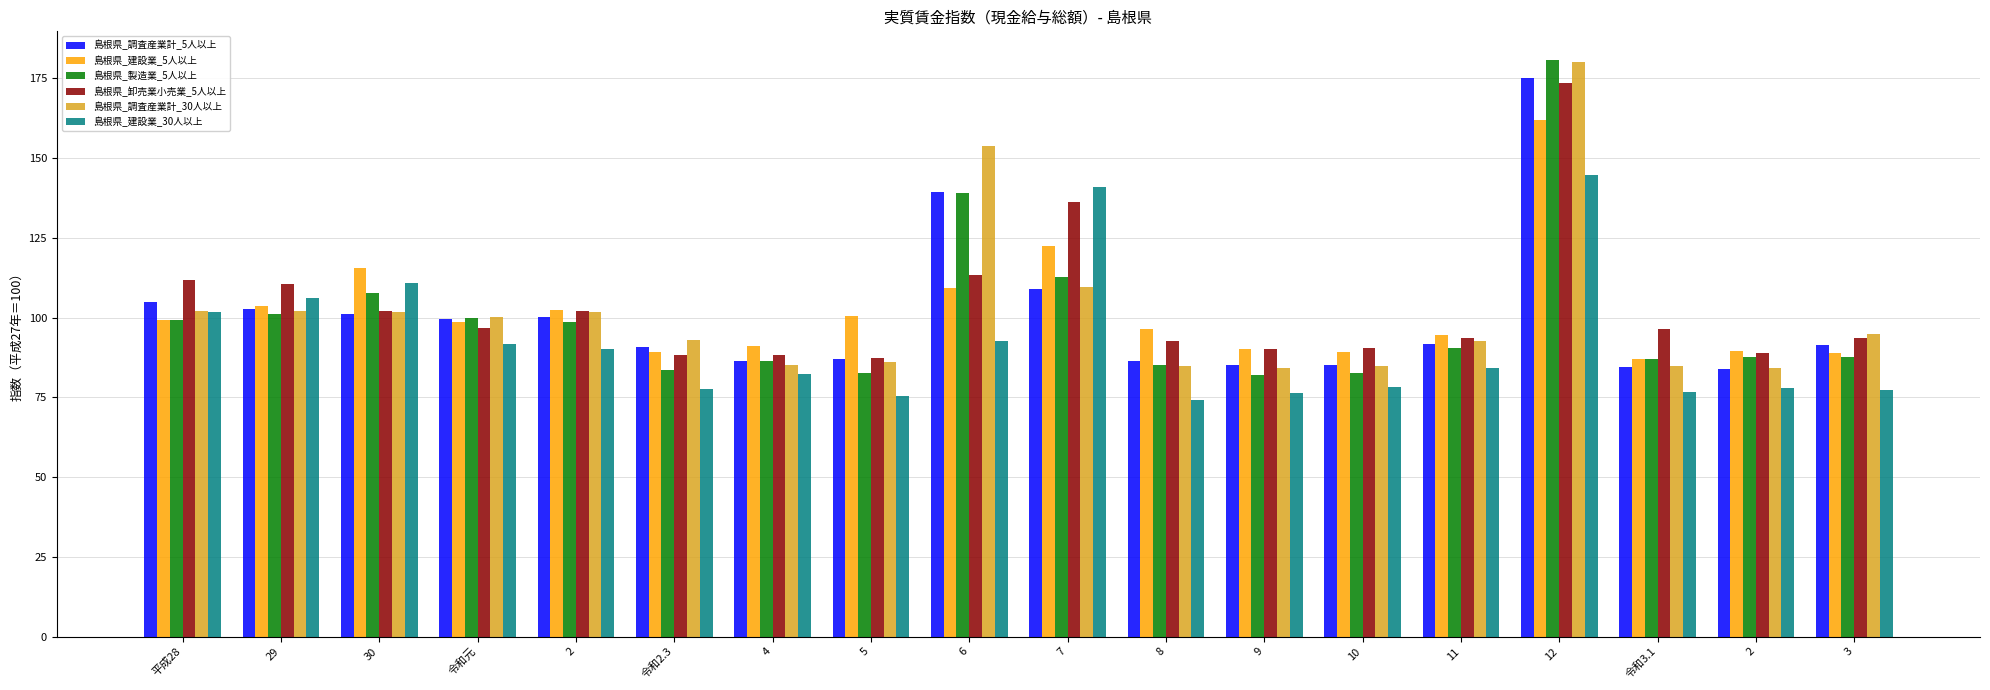

Reading left to right, list all the values displayed in this chart.

島根県_調査産業計_5人以上: 104.9	102.7	101.0	99.5	100.3	90.7	86.4	87.1	139.3	109.0	86.5	85.0	85.2	91.8	175.0	84.6	83.9	91.3
島根県_建設業_5人以上: 99.1	103.7	115.5	98.6	102.5	89.1	91.0	100.6	109.3	122.5	96.5	90.2	89.3	94.6	162.0	87.0	89.4	89.0
島根県_製造業_5人以上: 99.1	101.1	107.7	100.0	98.6	83.6	86.4	82.5	139.0	112.8	85.1	82.1	82.7	90.4	180.7	87.0	87.5	87.7
島根県_卸売業小売業_5人以上: 111.9	110.5	102.2	96.7	102.0	88.2	88.4	87.3	113.2	136.1	92.7	90.1	90.5	93.6	173.4	96.3	88.8	93.5
島根県_調査産業計_30人以上: 102.1	102.1	101.6	100.2	101.6	92.9	85.0	86.0	153.7	109.6	84.7	84.1	84.8	92.7	180.2	84.8	84.3	94.8
島根県_建設業_30人以上: 101.8	106.2	110.9	91.8	90.0	77.5	82.2	75.4	92.6	140.9	74.3	76.2	78.3	84.1	144.8	76.7	77.8	77.2